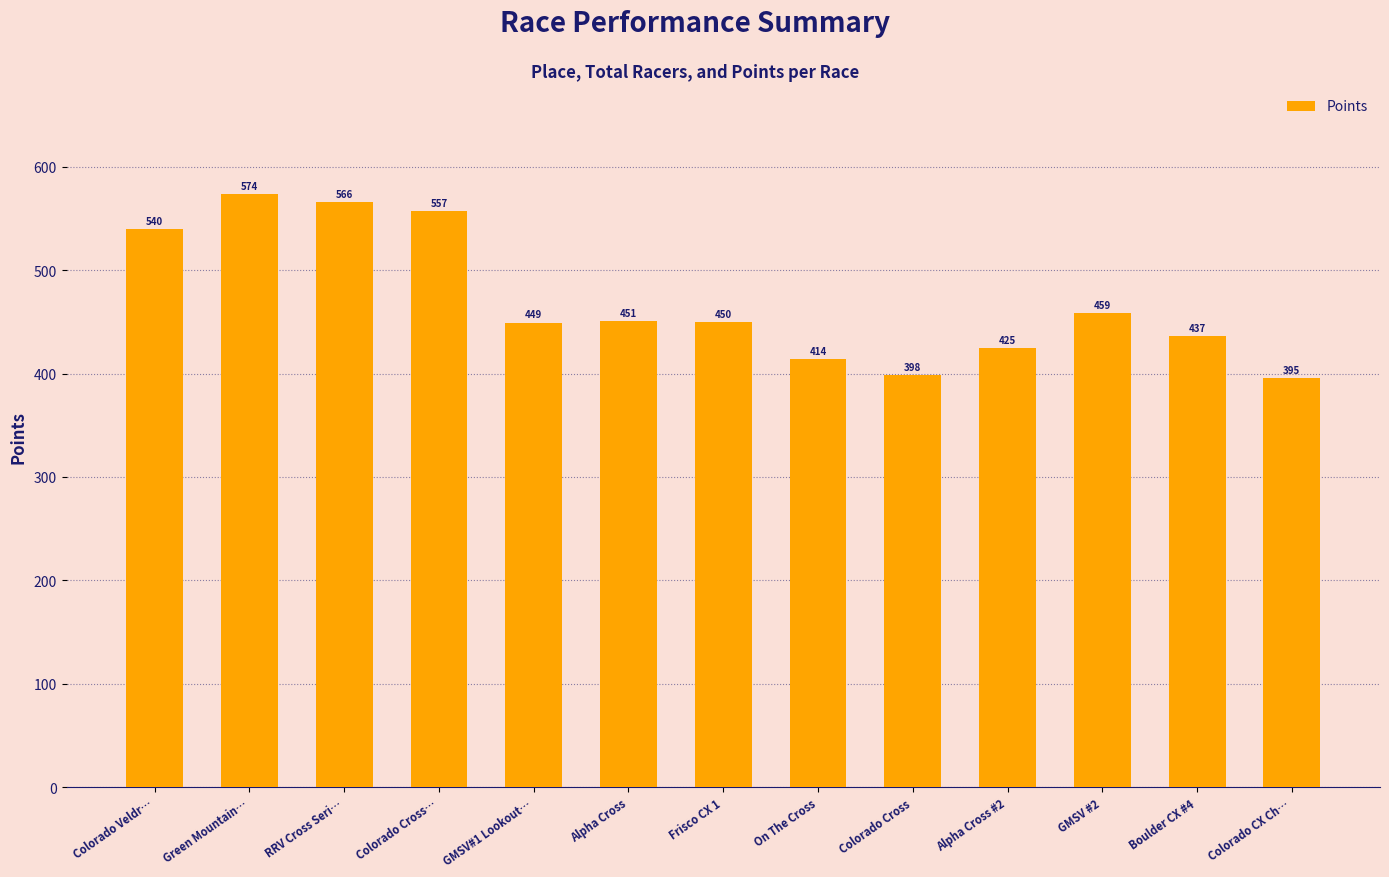

Which has a higher value, Boulder CX #4 or Frisco CX 1?

Frisco CX 1